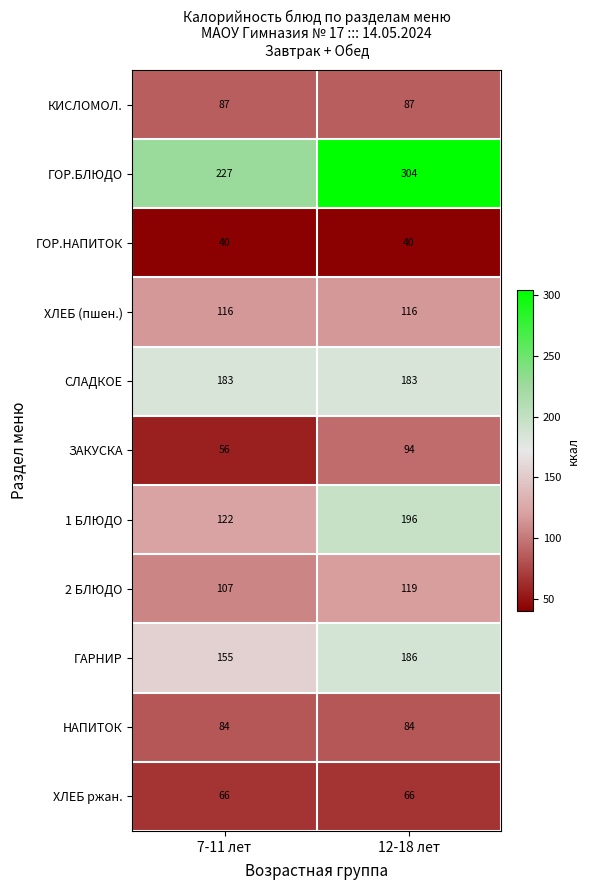

Which series has the largest total across all categories?

ГОР.БЛЮДО